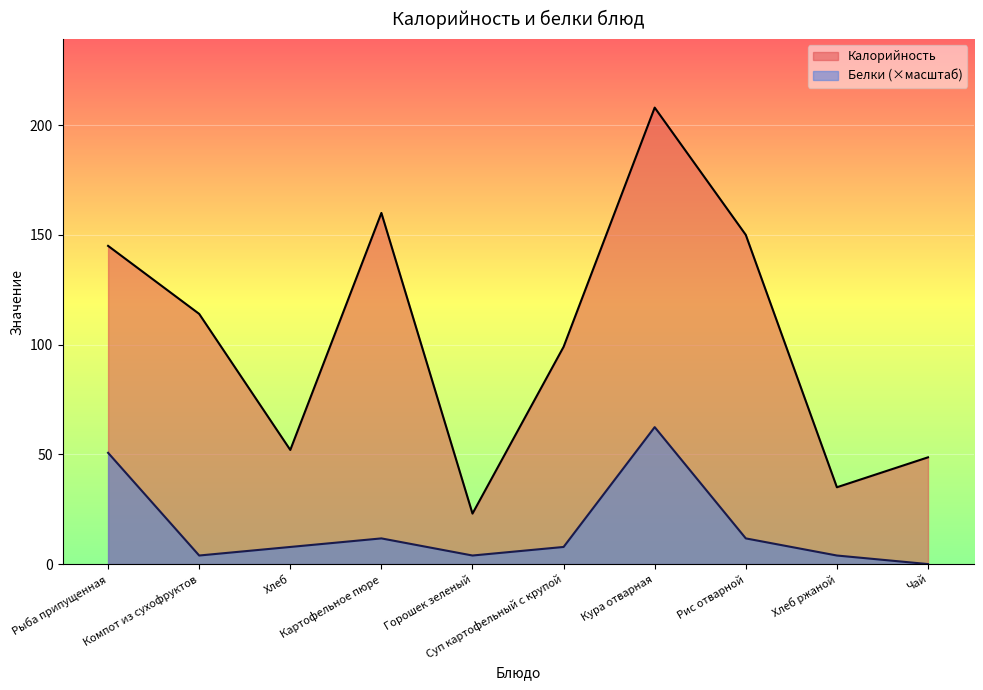

True or false: Белки has more than 2 points higher than both neighbors.

False